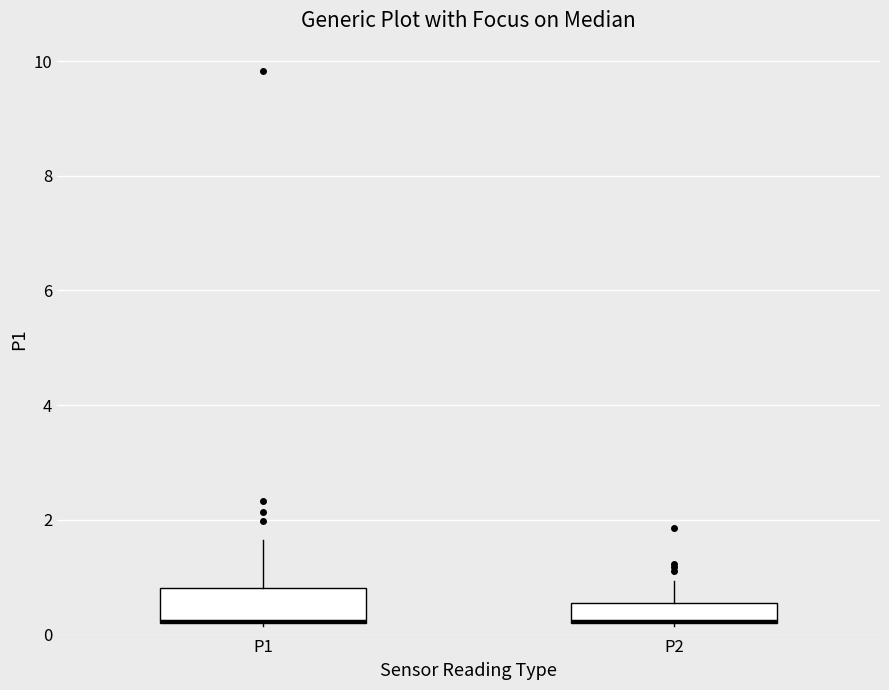

Reading left to right, read every box against the y-axis: the position of its median line, the range the box covers, and the ends of its whiskers. The values are not printed on the chart, so give them approximately, as read against the axis.

P1: median 0.2 (drawn on the box's lower edge), box 0.2 to 0.8, whiskers 0.2 to 1.6
P2: median 0.2 (drawn on the box's lower edge), box 0.2 to 0.6, whiskers 0.2 to 1.0